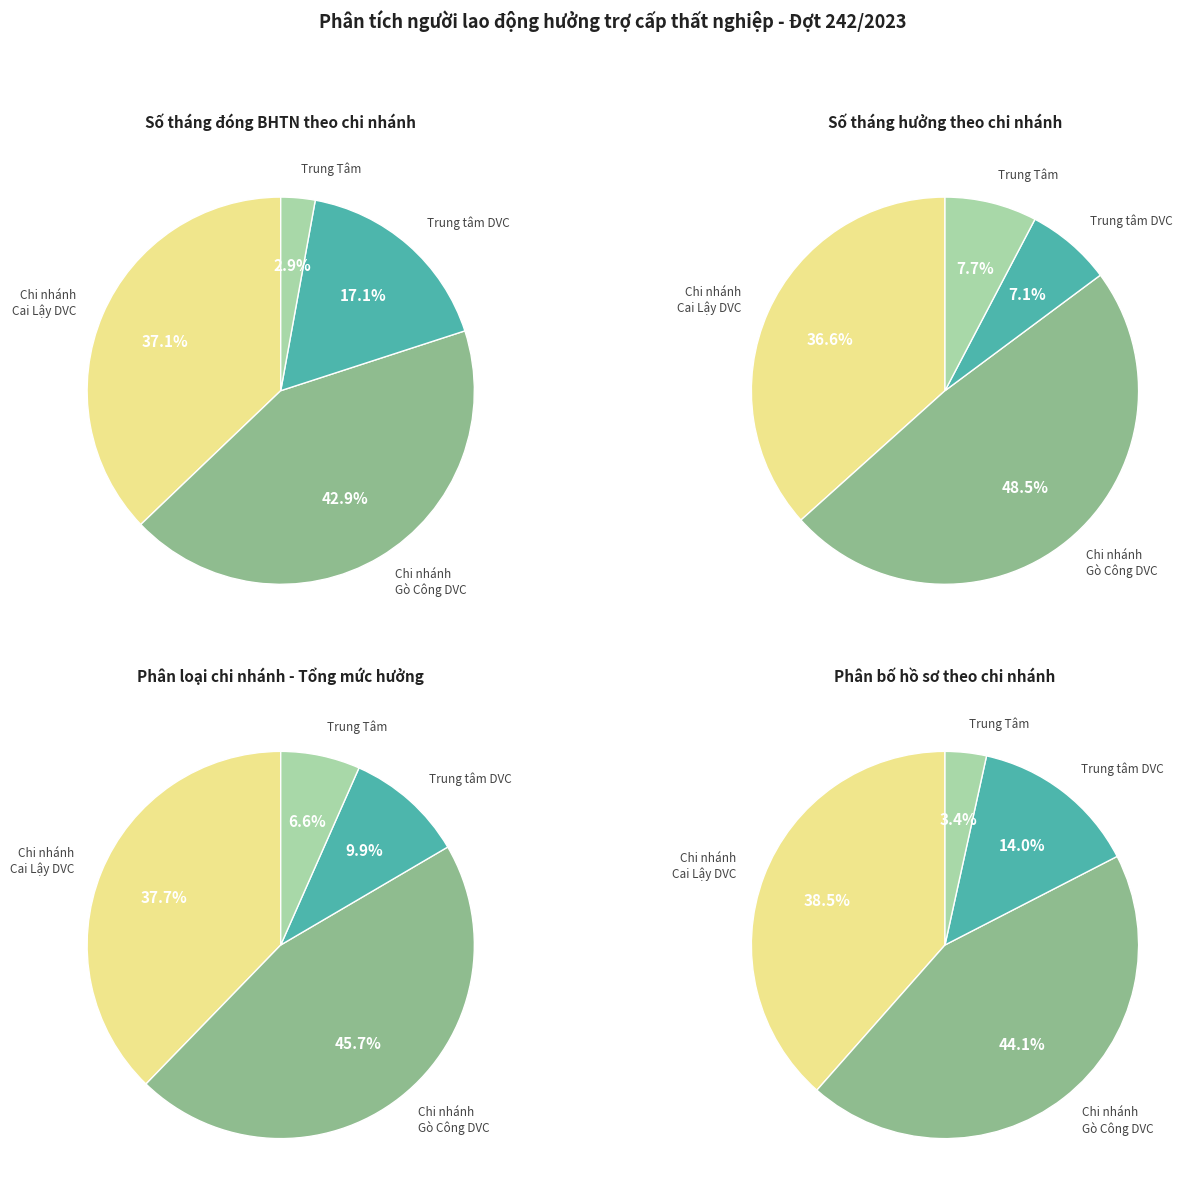

True or false: Chi nhánh Gò Công DVC accounts for 43% of the total.

True